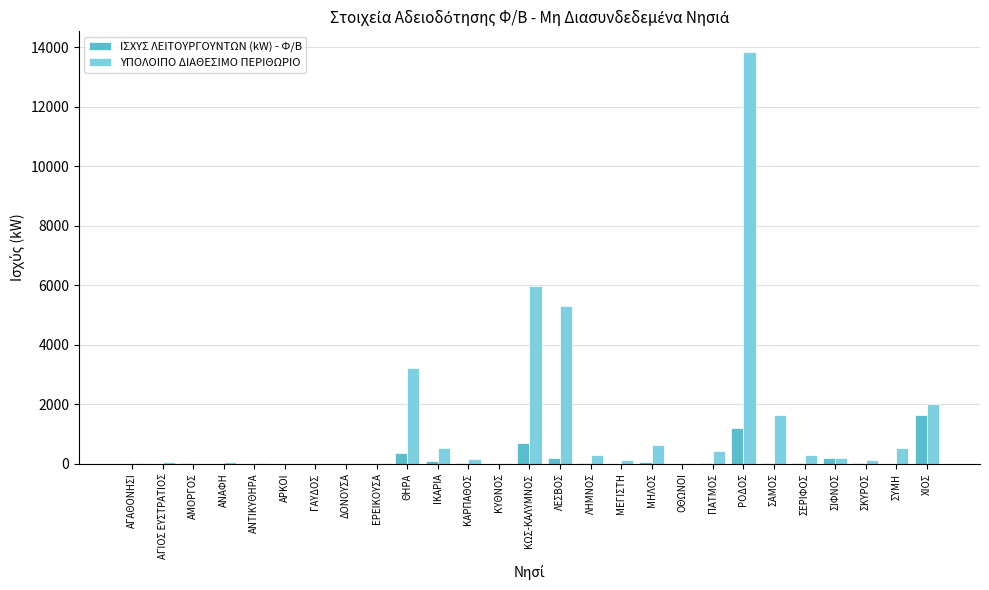

What is the sum of all ΙΣΧΥΣ ΛΕΙΤΟΥΡΓΟΥΝΤΩΝ (kW) - Φ/Β values?

4651.8